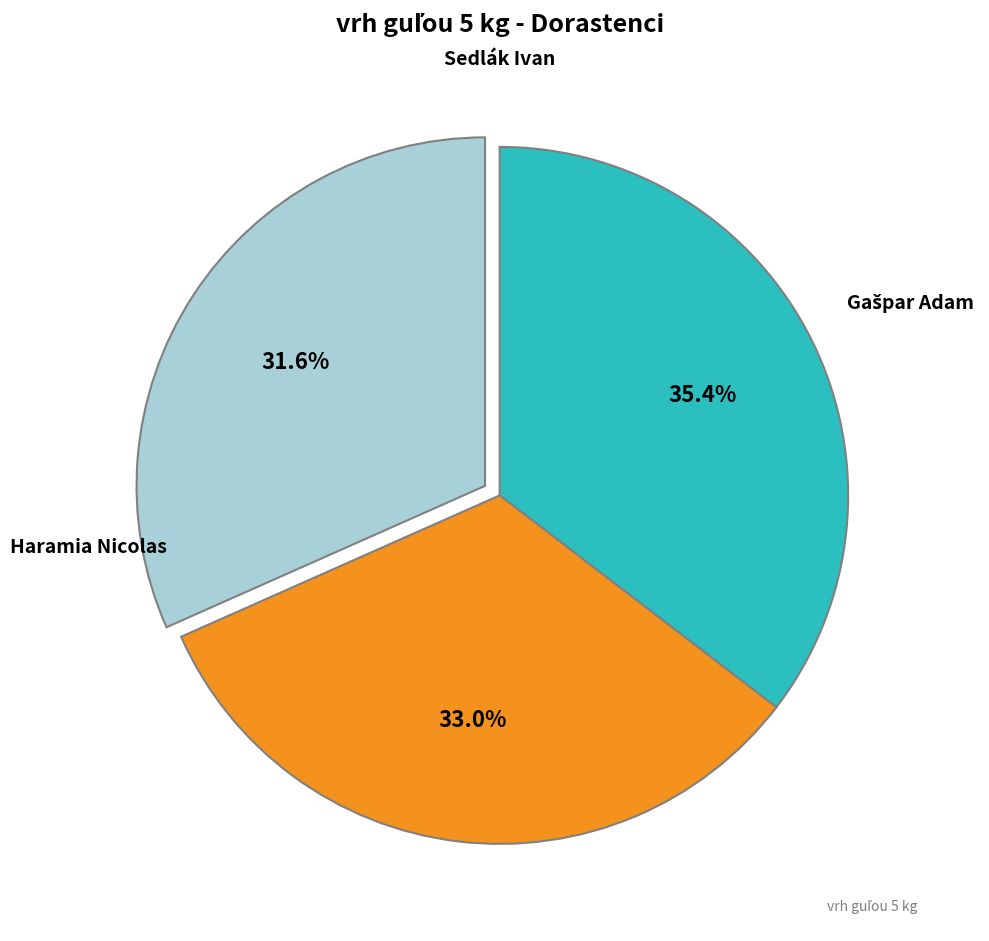

Does any single category account for the majority?

No